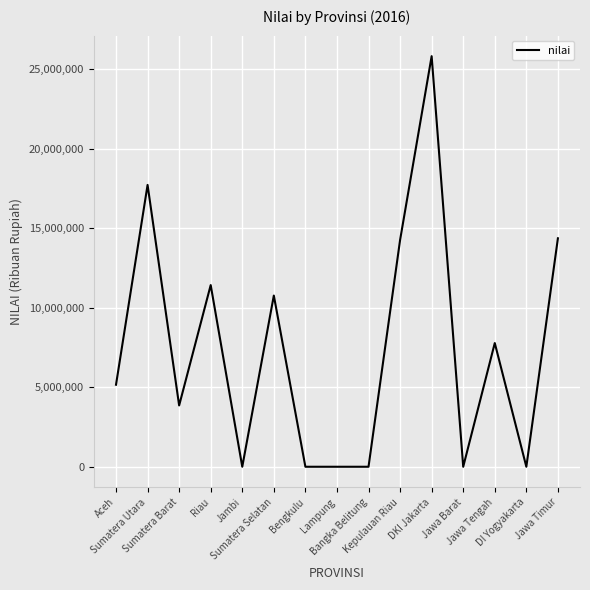

True or false: the data shows 25830035 at DKI Jakarta.

True